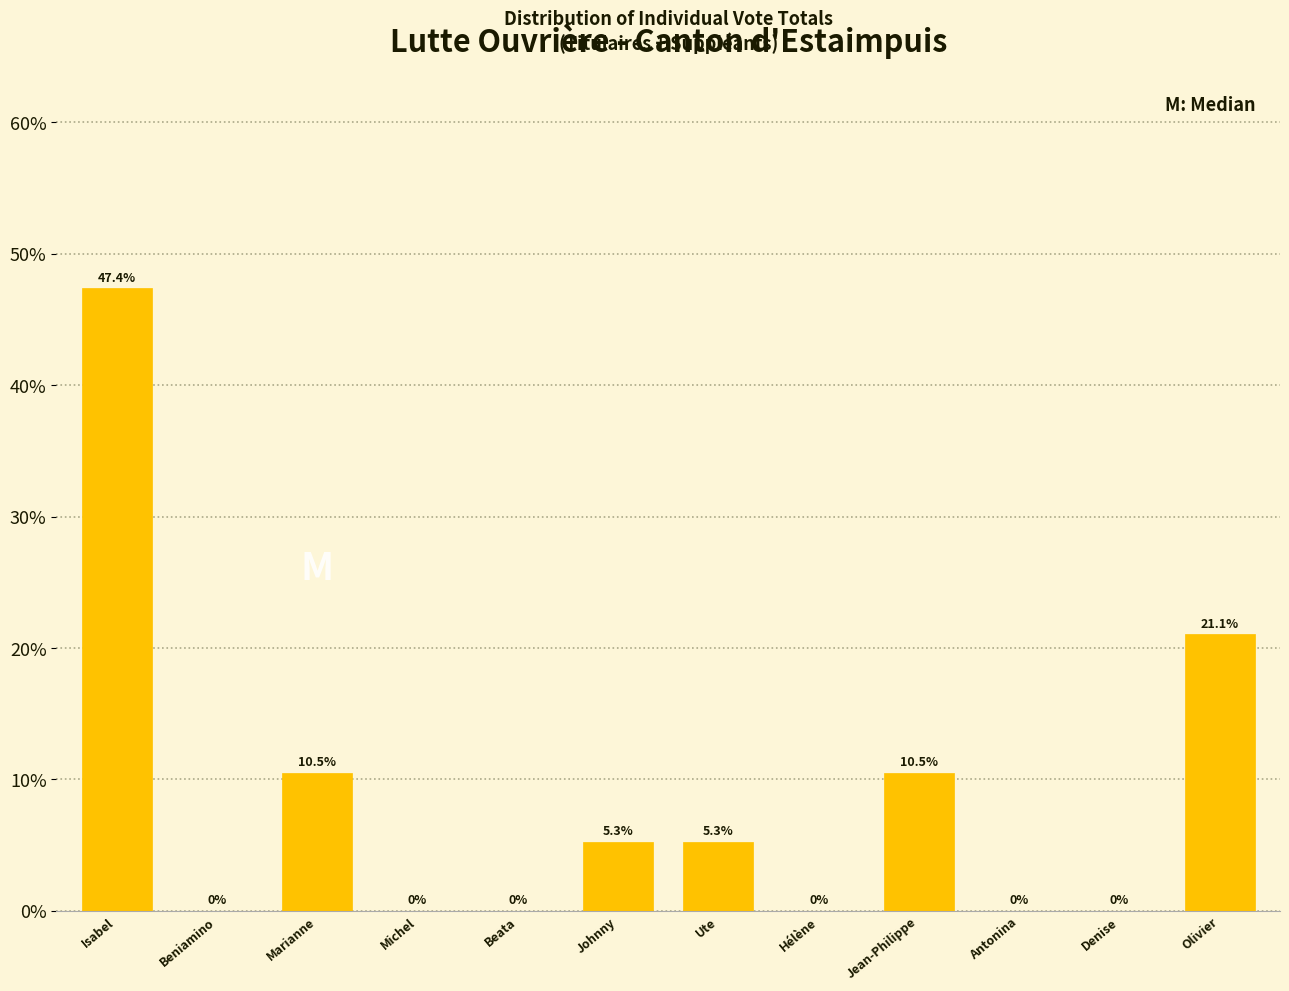

Reading left to right, extract all data points from this chart.

Isabel=47.4	Beniamino=0.0	Marianne=10.5	Michel=0.0	Beata=0.0	Johnny=5.3	Ute=5.3	Hélène=0.0	Jean-Philippe=10.5	Antonina=0.0	Denise=0.0	Olivier=21.1